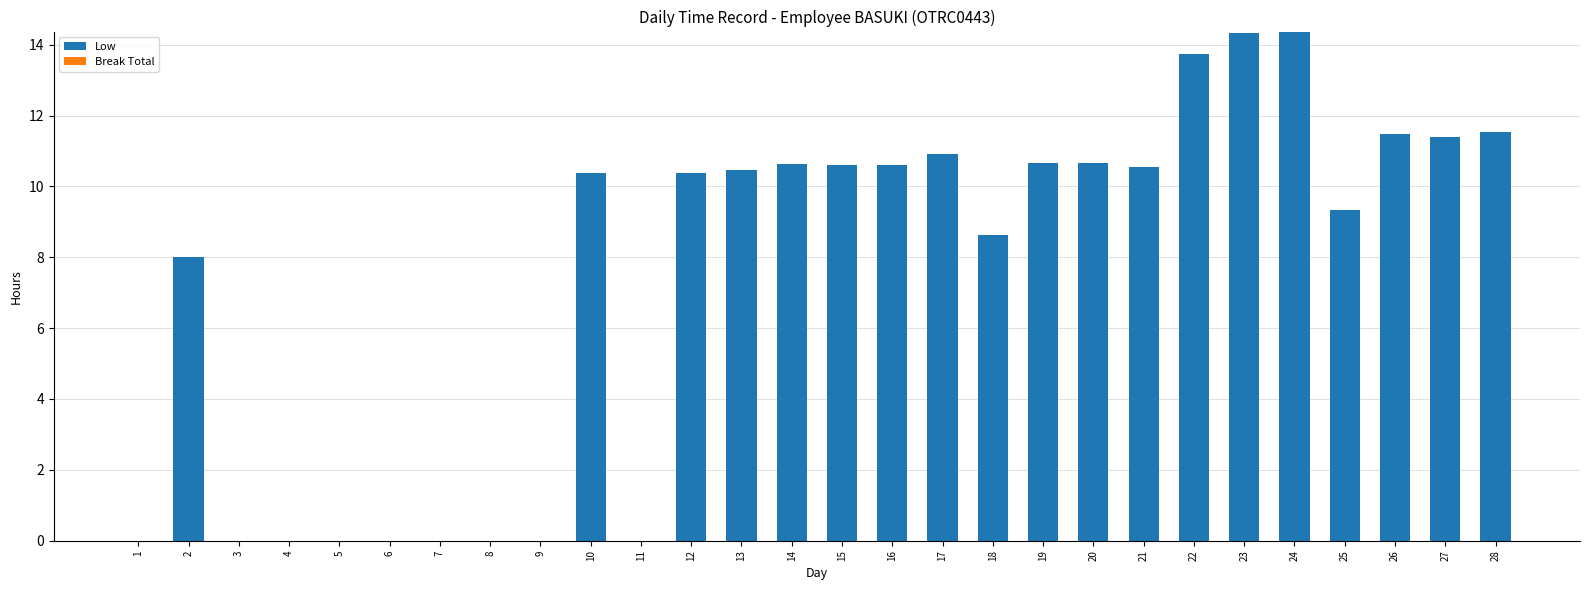

What is the sum of all values?

208.6